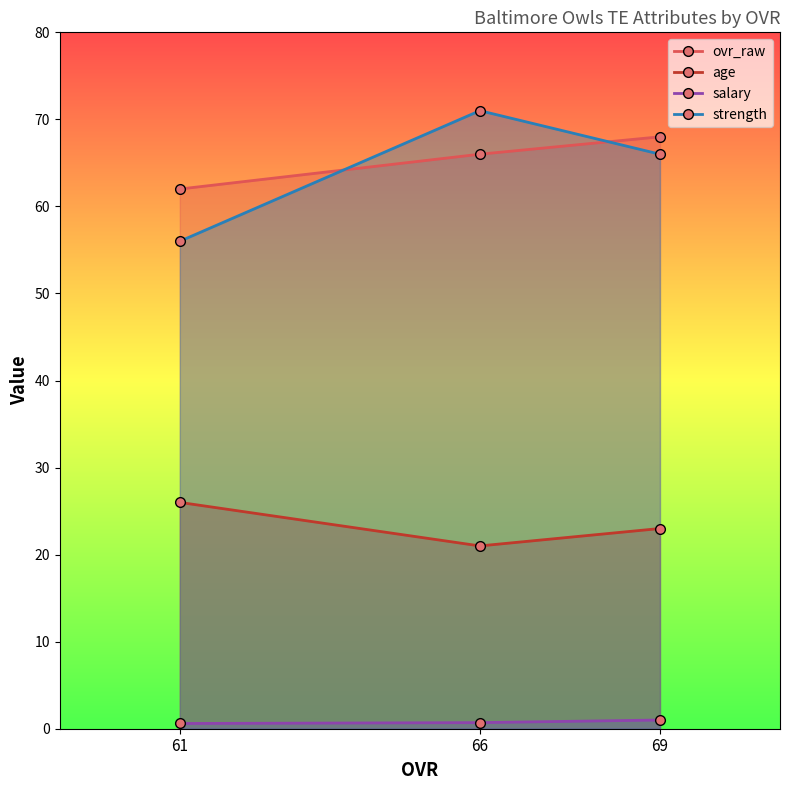

Which series has the largest range (max minus min)?

strength